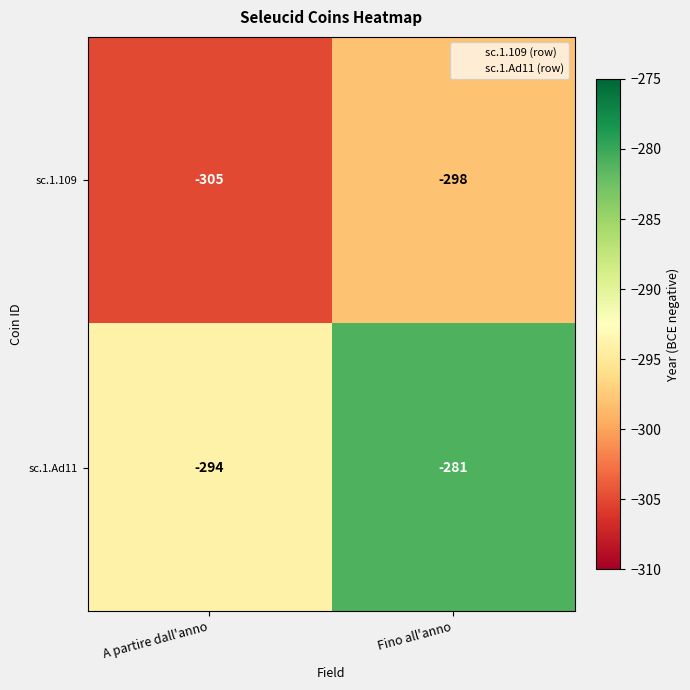

What is the lowest value of the sc.1.109 series?

-305